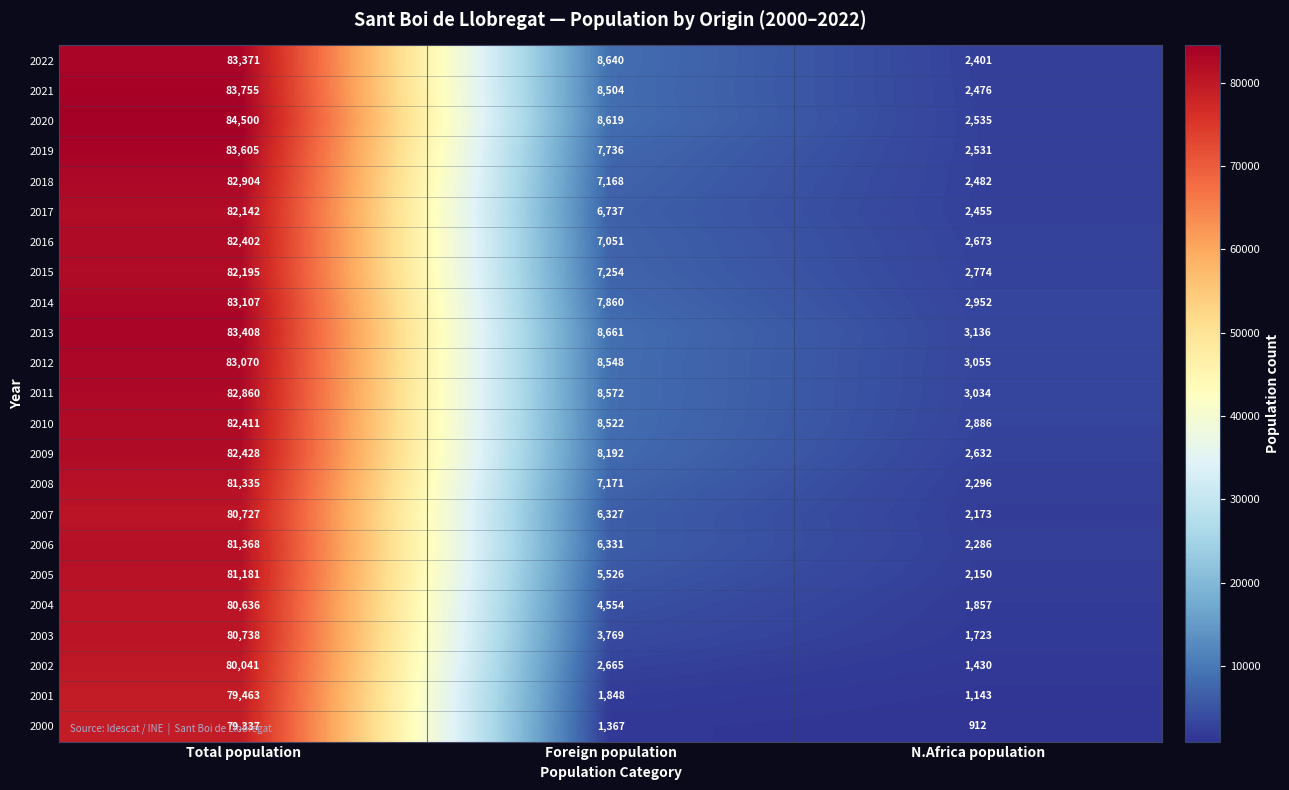

Rank the series at Total population from lowest to highest value.

2000, 2001, 2002, 2004, 2007, 2003, 2005, 2008, 2006, 2017, 2015, 2016, 2010, 2009, 2011, 2018, 2012, 2014, 2022, 2013, 2019, 2021, 2020